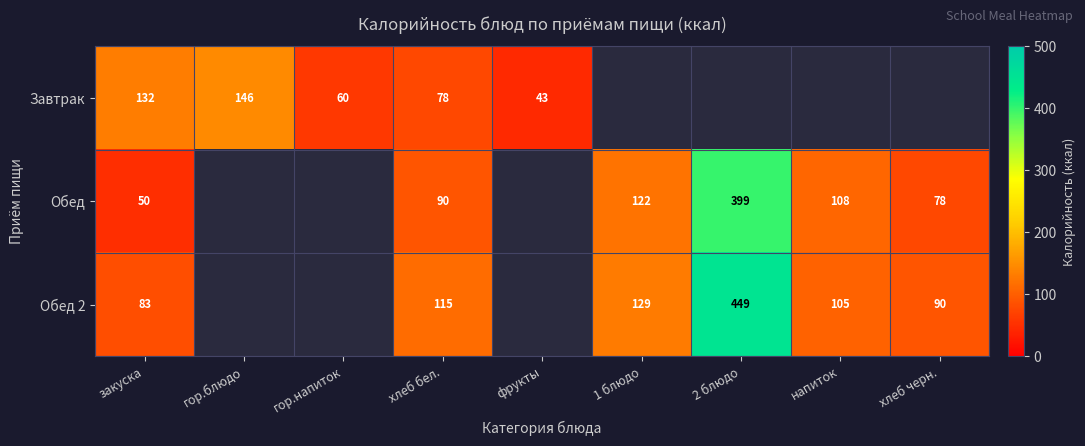

At which category does the chart reach its minimum across all series?

фрукты